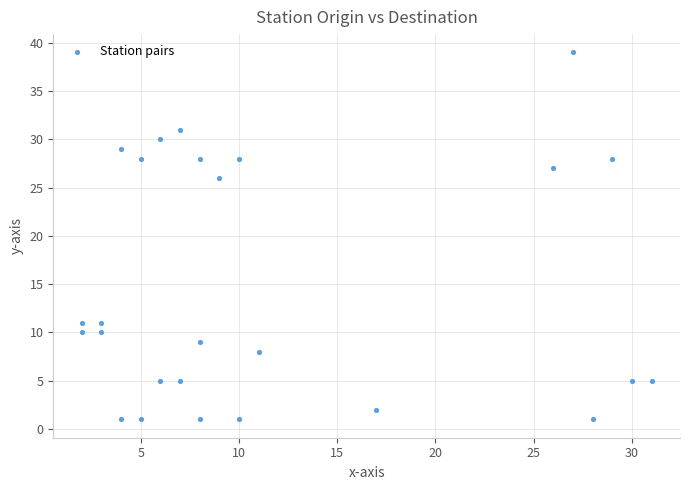

What Y value in the scatter plot is closest to 20?

26